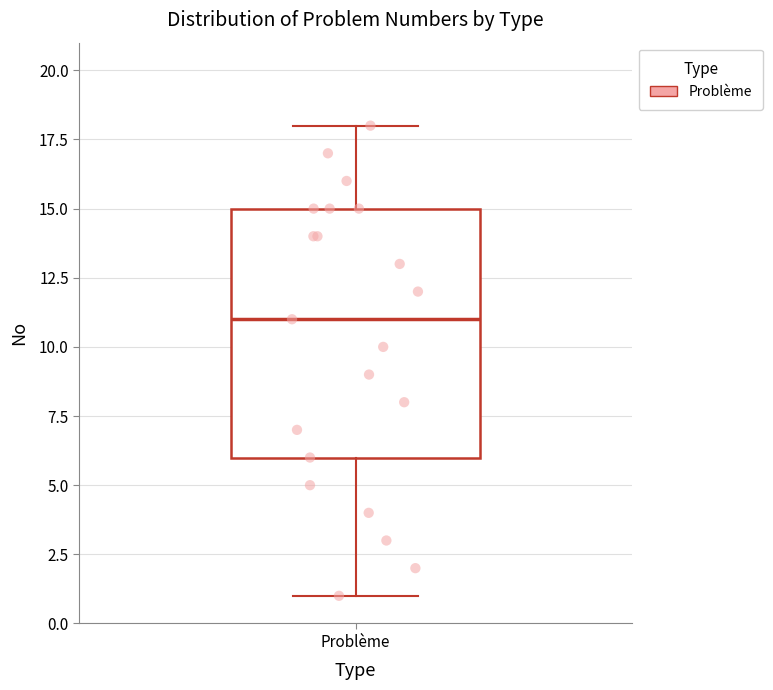

Read this box plot against the y-axis: the position of the median line, the range covered by the box, and the ends of both whiskers. The values are not printed on the chart, so give them approximately, as read against the axis.

median 11, box 6 to 15, whiskers 1 to 18